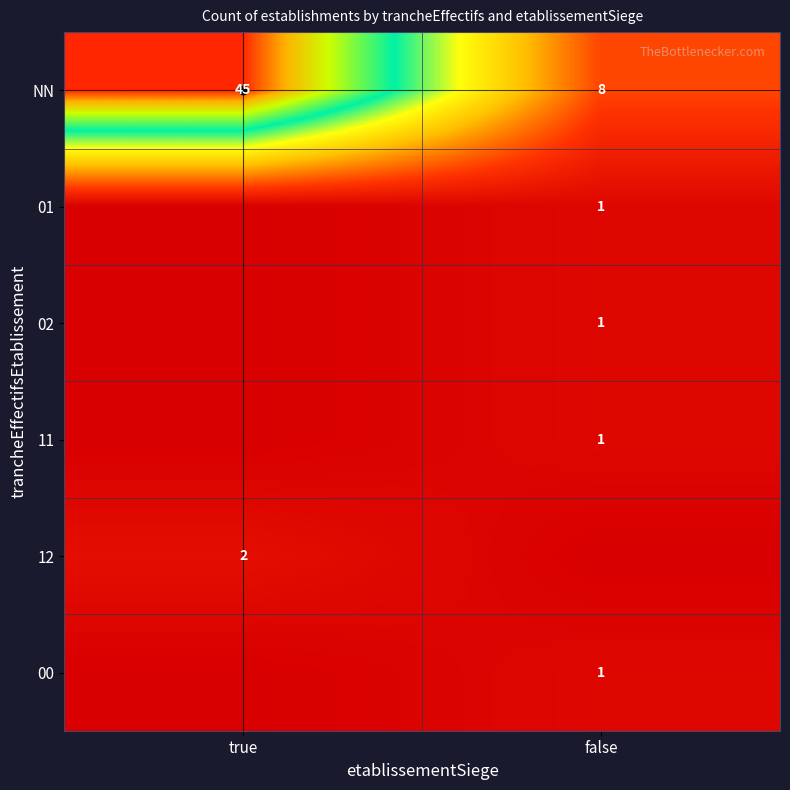

At true, list the series in order from smallest to largest.

01, 02, 11, 00, 12, NN